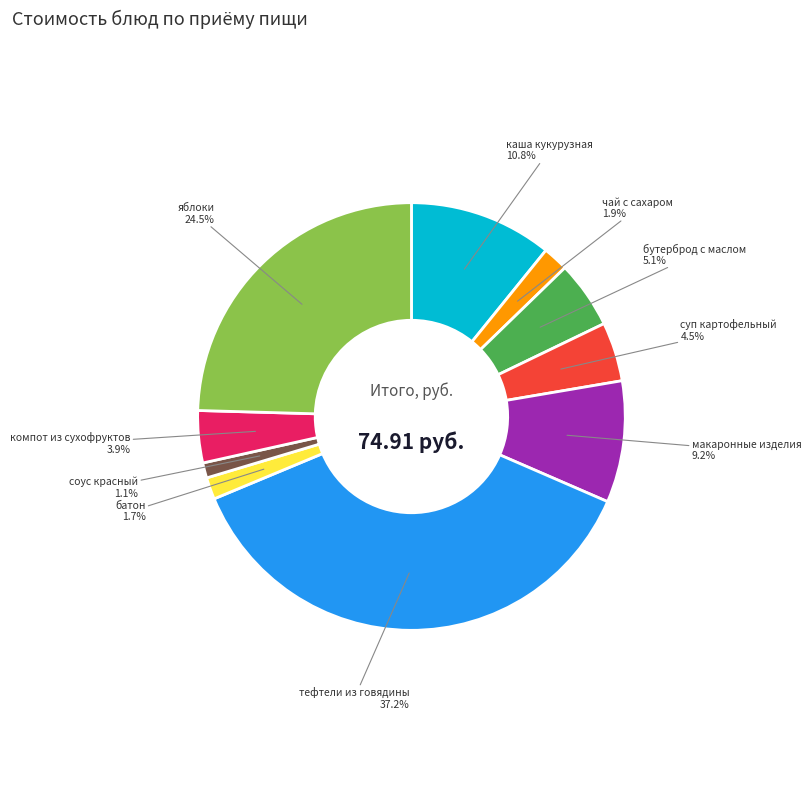

Is there any slice that represents more than half of the pie?

No